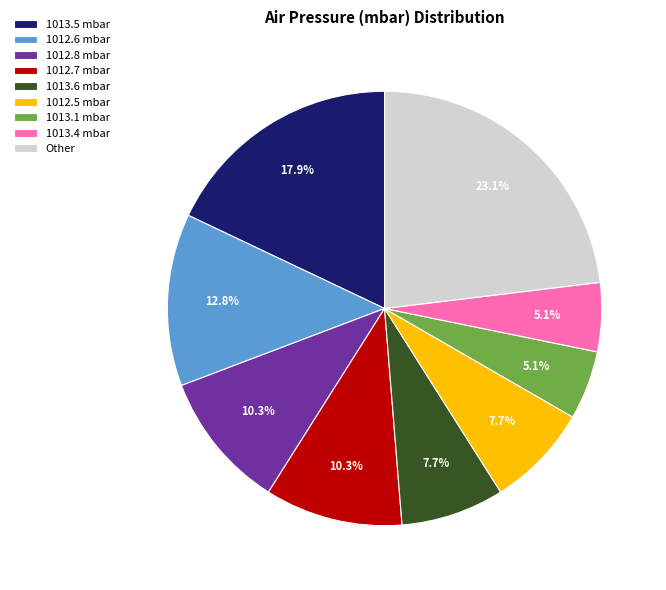

Count the number of slices in the pie.

9